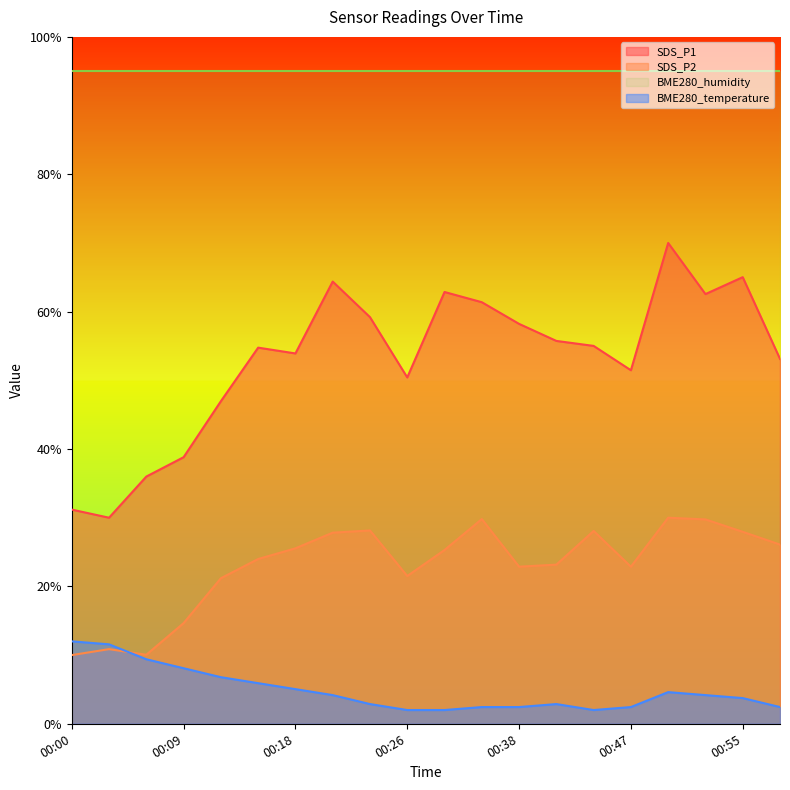

Reading right to left, transcribe all the data shown in this chart.

SDS_P1: 53.1	65.0	62.6	70.0	51.5	55.0	55.7	58.2	61.4	62.9	50.4	59.2	64.4	53.9	54.8	47.0	38.8	36.0	30.0	31.2
SDS_P2: 26.1	27.9	29.8	30.0	22.9	28.1	23.2	22.9	29.8	25.3	21.5	28.1	27.8	25.5	24.0	21.2	14.7	10.0	10.9	10.0
BME280_temperature: 2.4	3.7	4.2	4.6	2.4	2.0	2.9	2.4	2.4	2.0	2.0	2.9	4.2	5.0	5.9	6.8	8.1	9.4	11.6	12.0